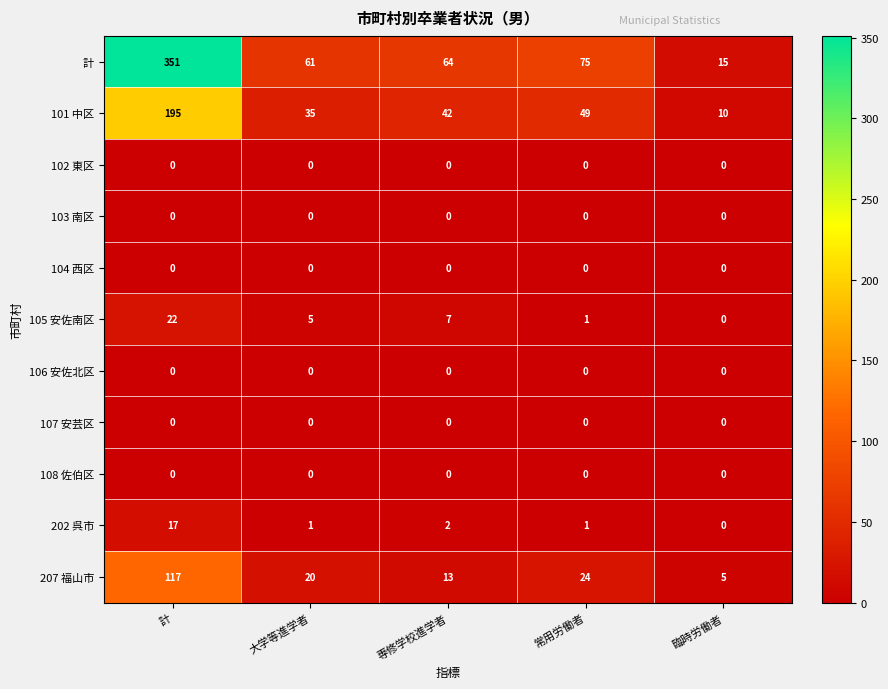

The value of 207 福山市 at 臨時労働者 is 2. True or false?

False